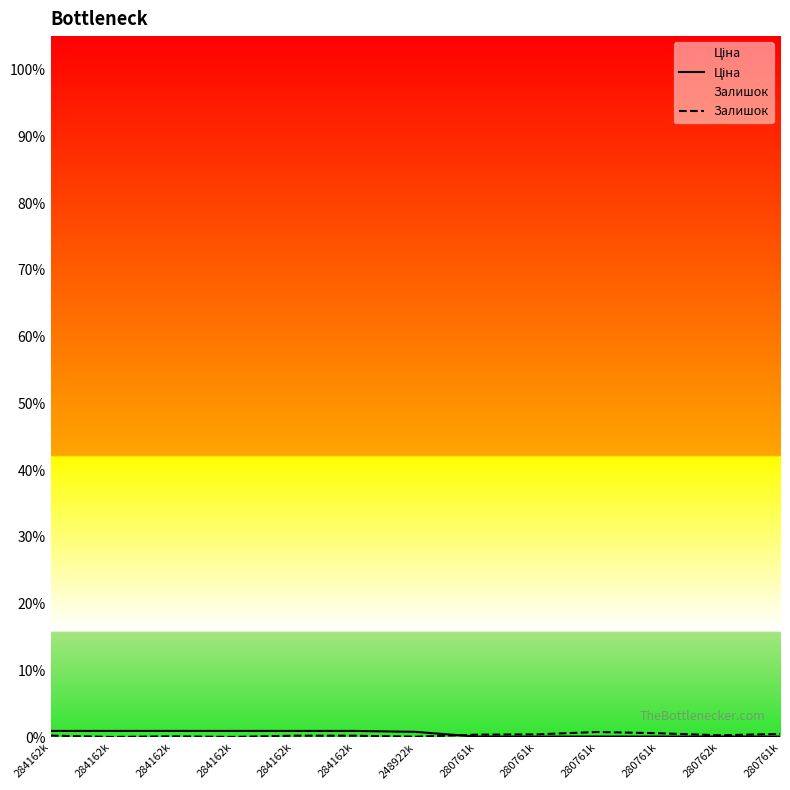

What is the label of the 9th point from the right?

284162k